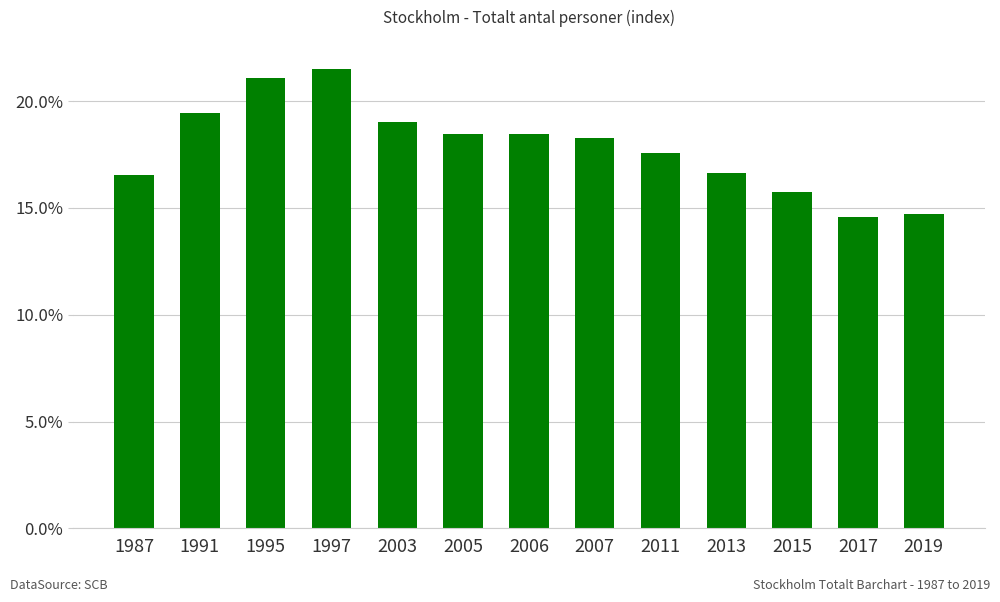

Are the bars grouped side by side (vs. stacked)?

No